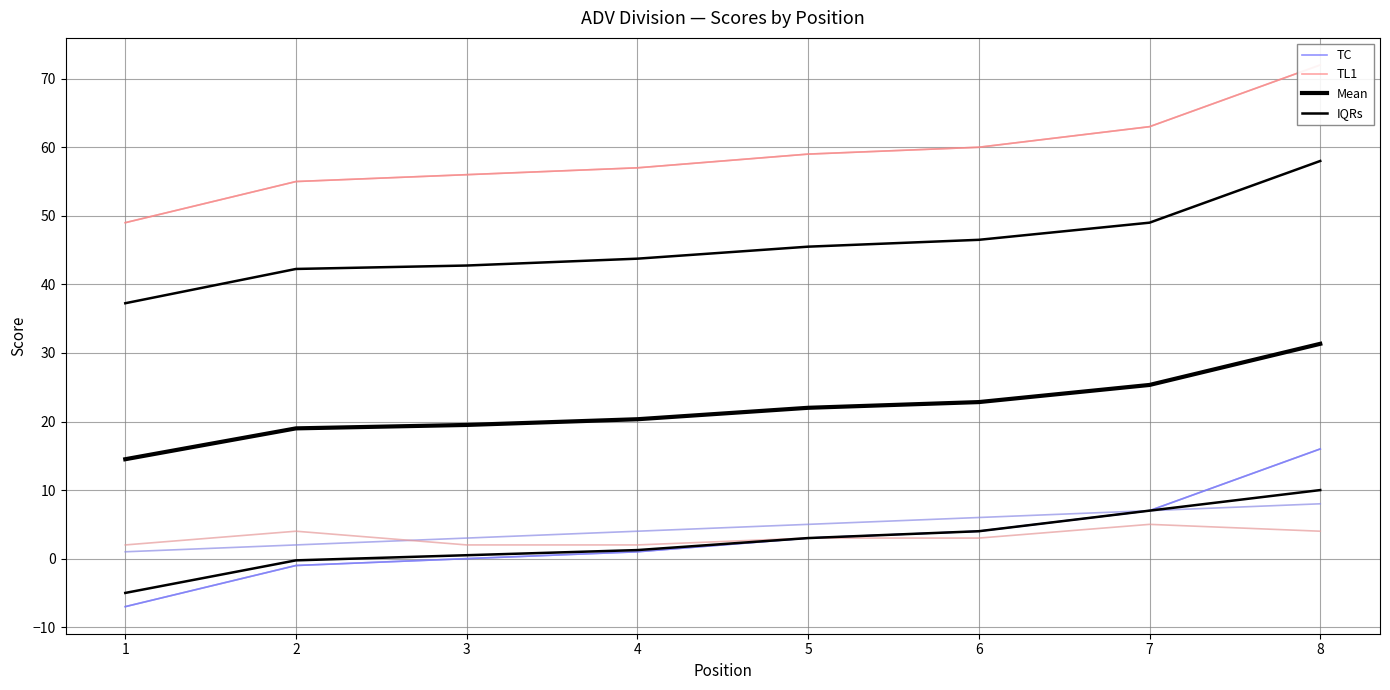

How many series are shown in this chart?

4